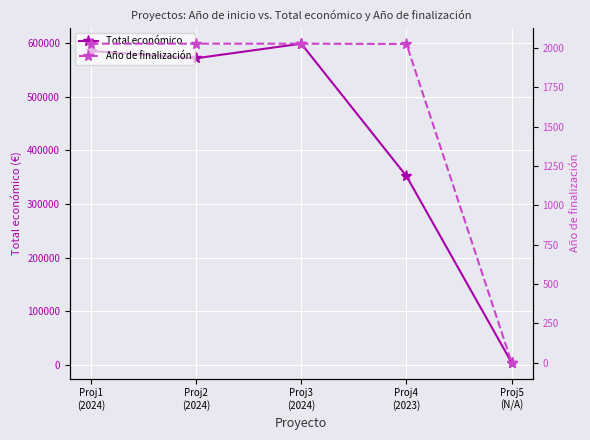

What is the label of the 2nd point from the right?

Proj4
(2023)